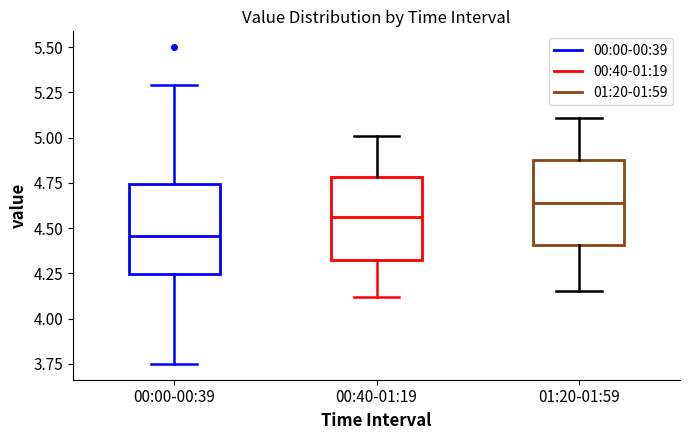

Which box's median line is the highest?

01:20-01:59